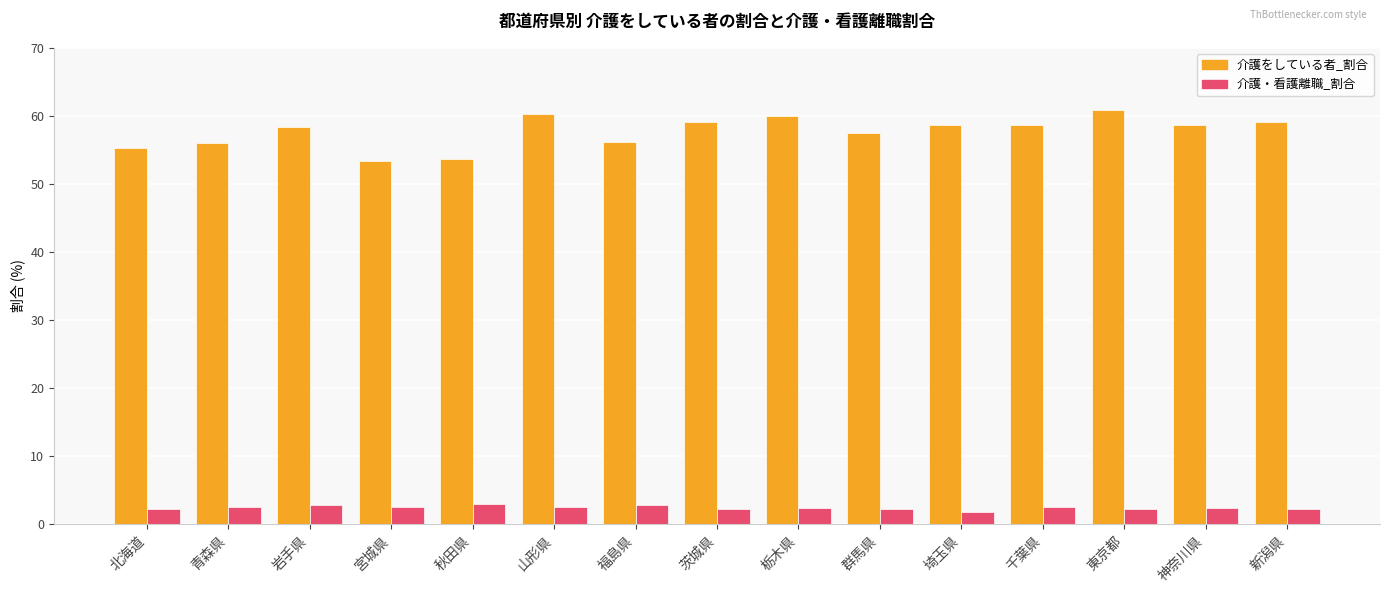

What are all the series names shown in the legend?

介護をしている者_割合, 介護・看護離職_割合